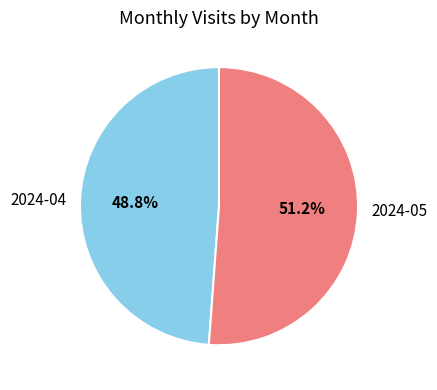

What is the smallest slice in the pie chart?

2024-04